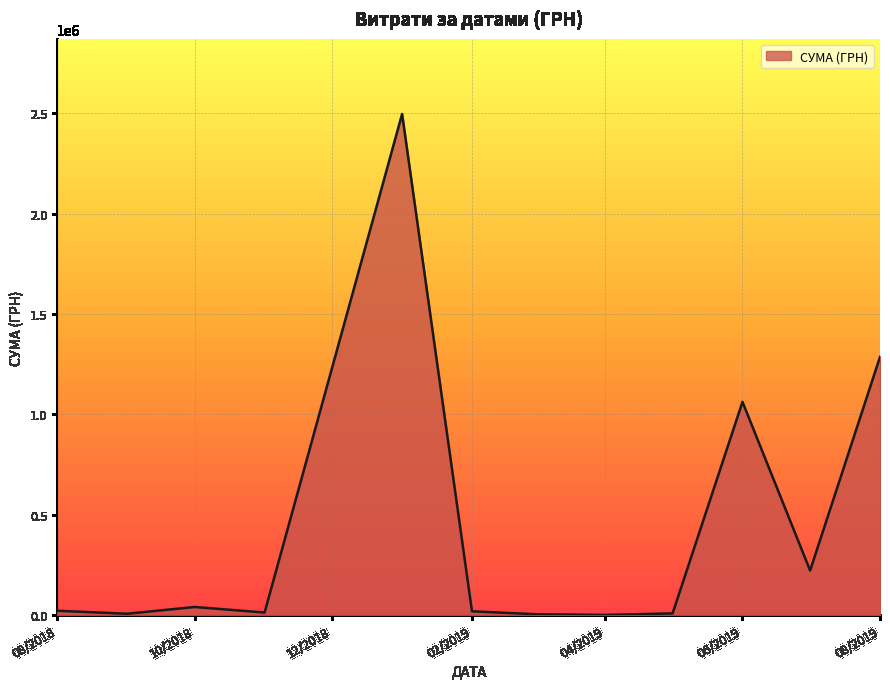

What is the maximum value shown in the chart?

2497086.9